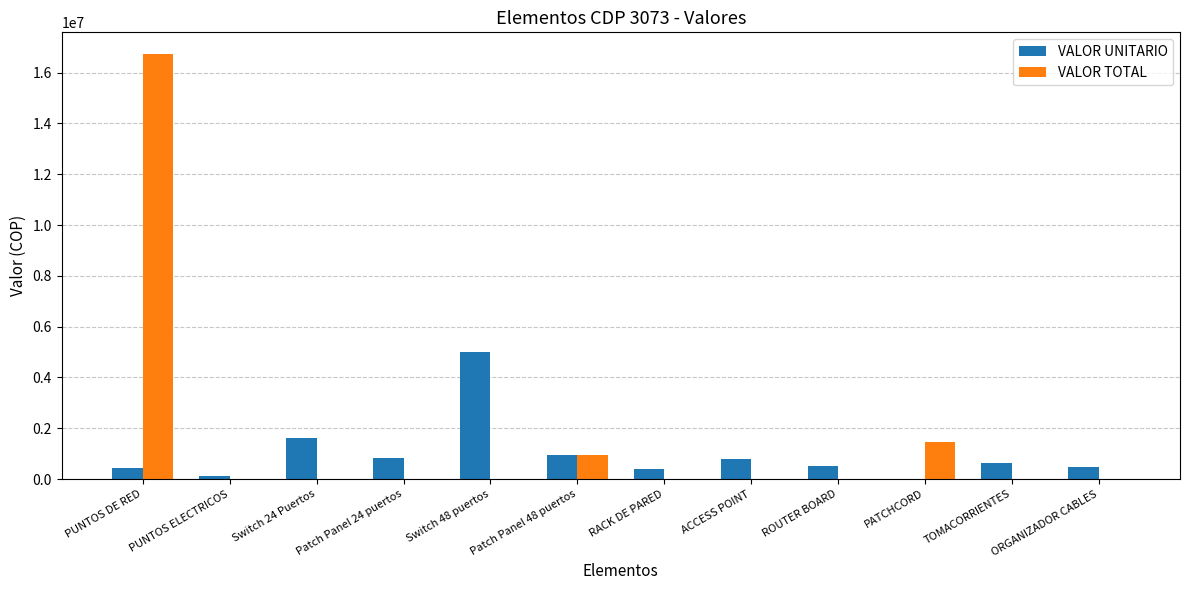

What are all the series names shown in the legend?

VALOR UNITARIO, VALOR TOTAL